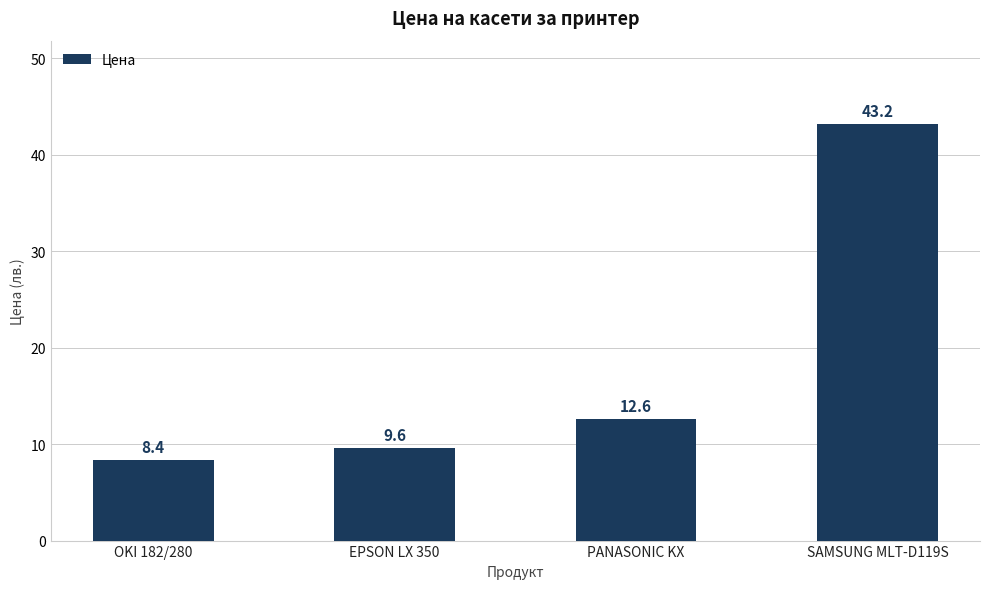

What is the difference between the values at PANASONIC KX and OKI 182/280?

4.2